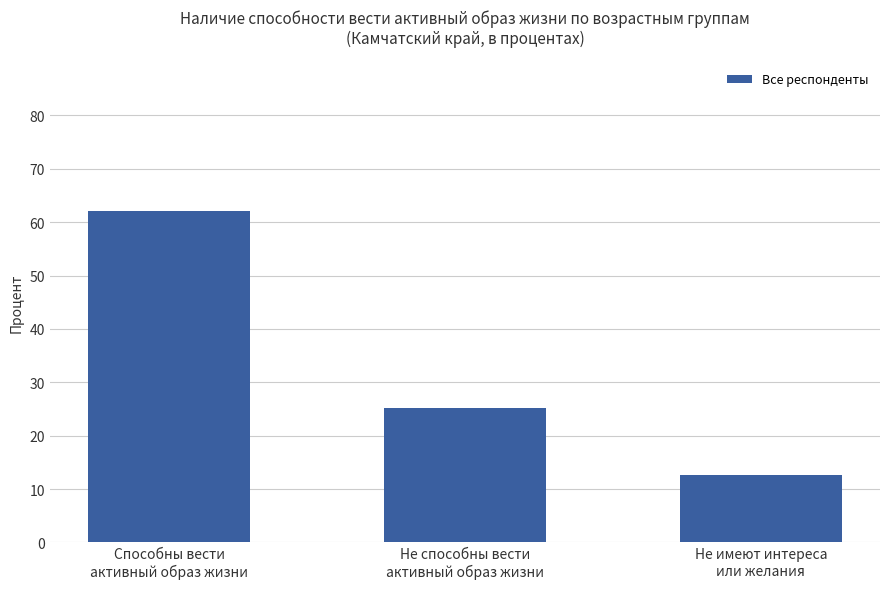

What is the maximum value shown in the chart?

62.1